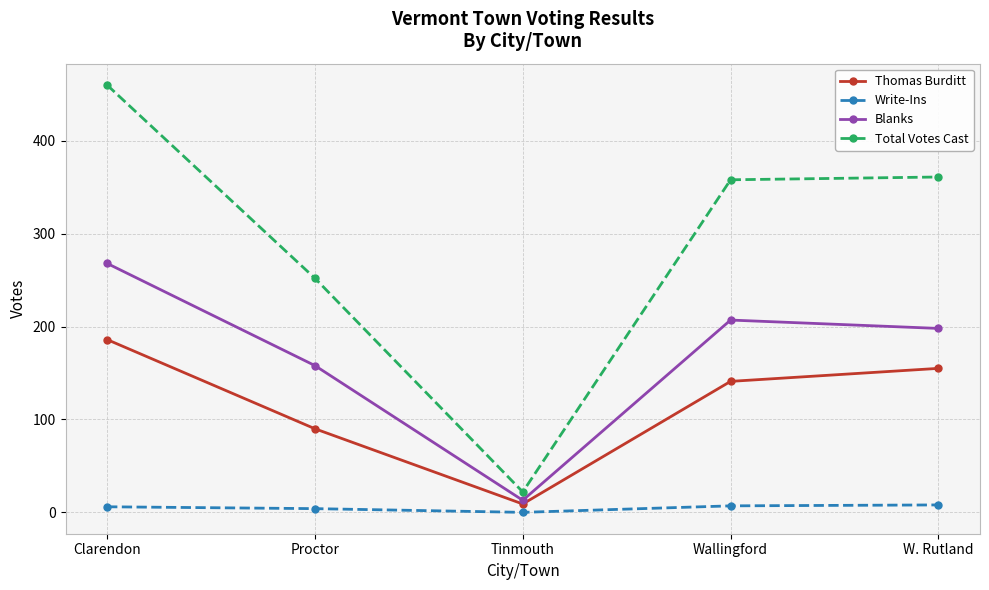

Rank the series at W. Rutland from highest to lowest value.

Total Votes Cast, Blanks, Thomas Burditt, Write-Ins